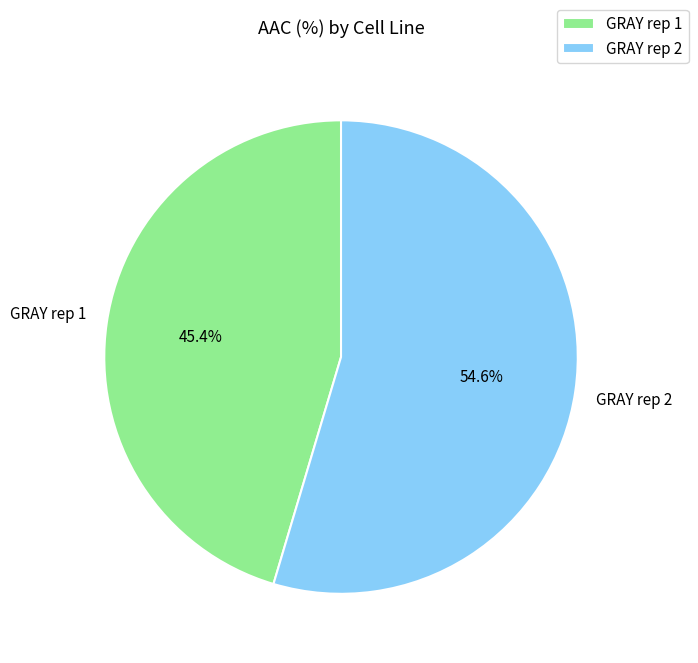

True or false: GRAY rep 2 accounts for 55% of the total.

True